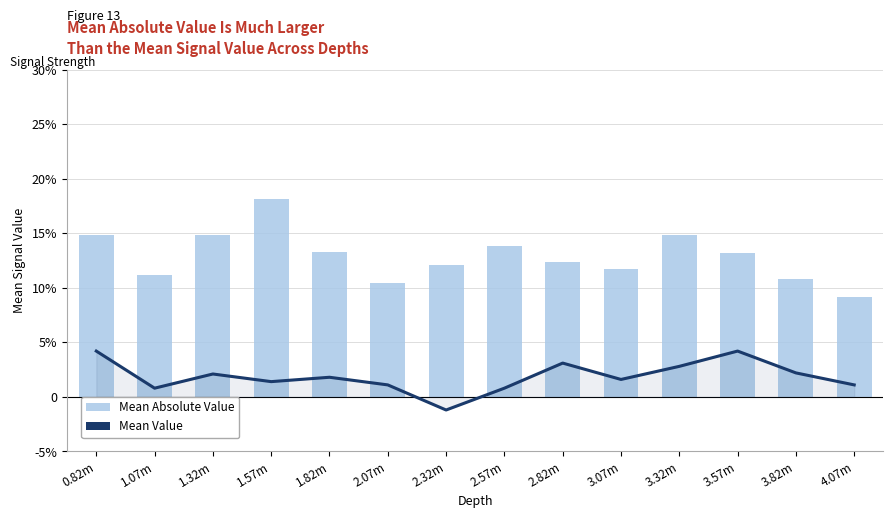

At which label is Mean Value closest to 0?

1.07m